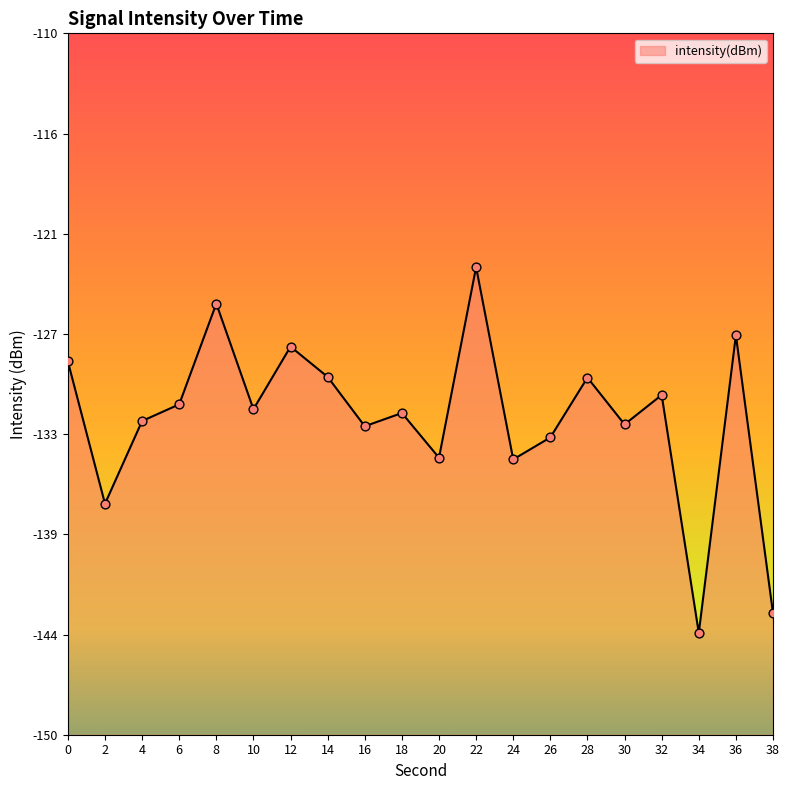

Which has a higher value, 8 or 38?

8